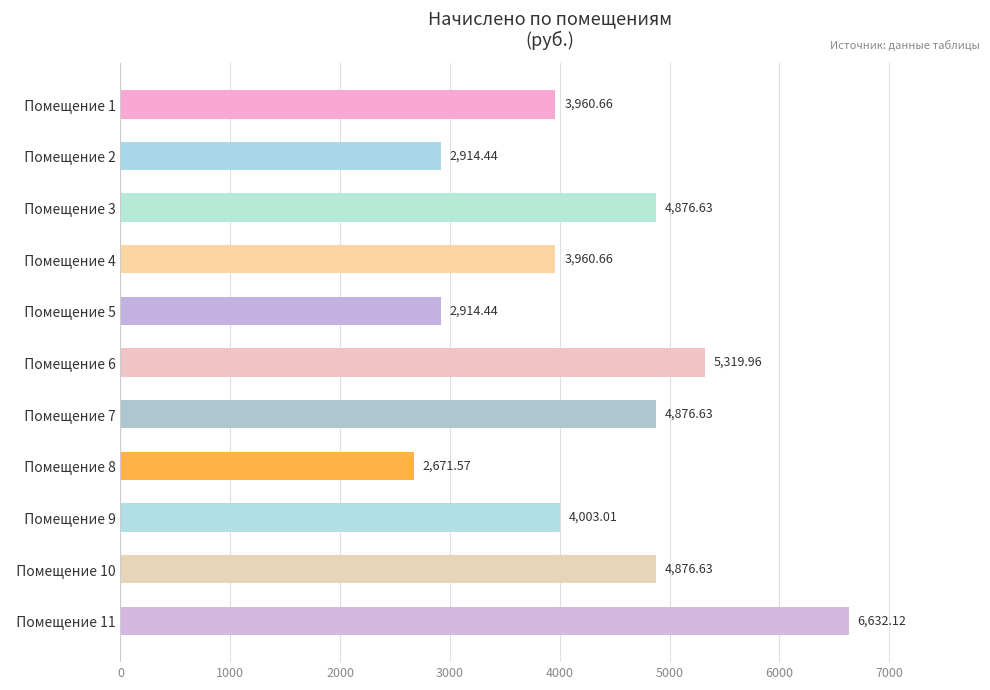

What is the ratio of the value at   Помещение 7 to the value at   Помещение 9?

1.2